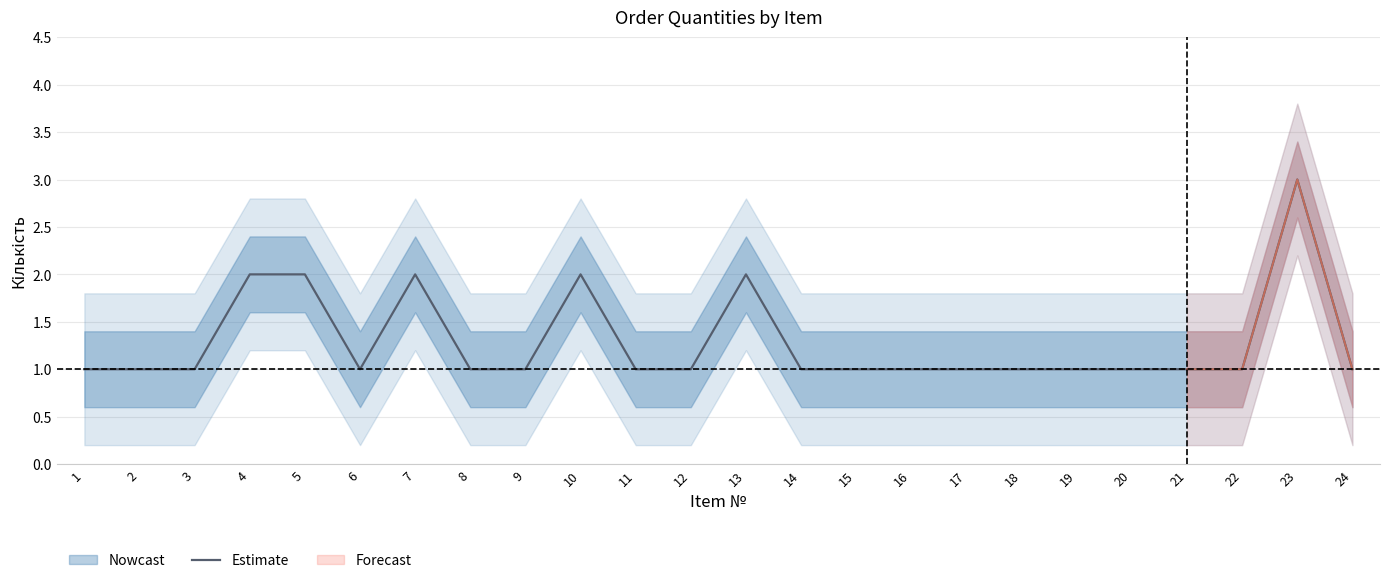

How many lines are shown in the chart?

1